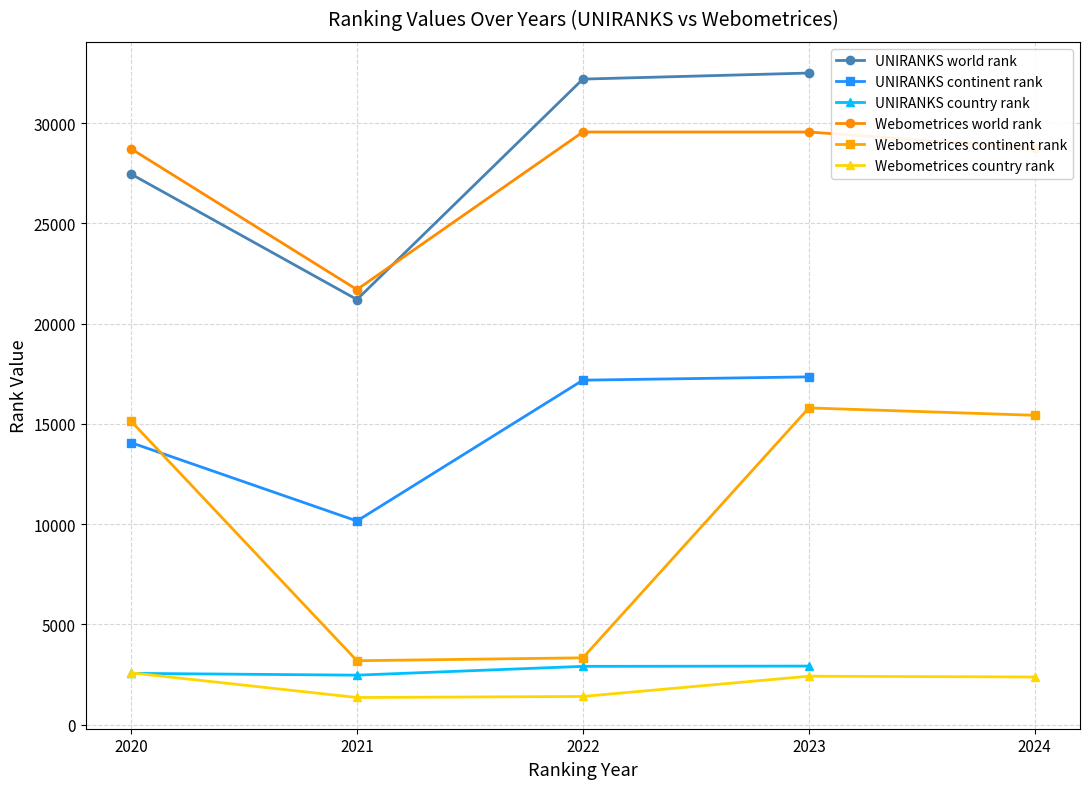

What is the spread (max minus min) of values at Webometrices 2023?

27140